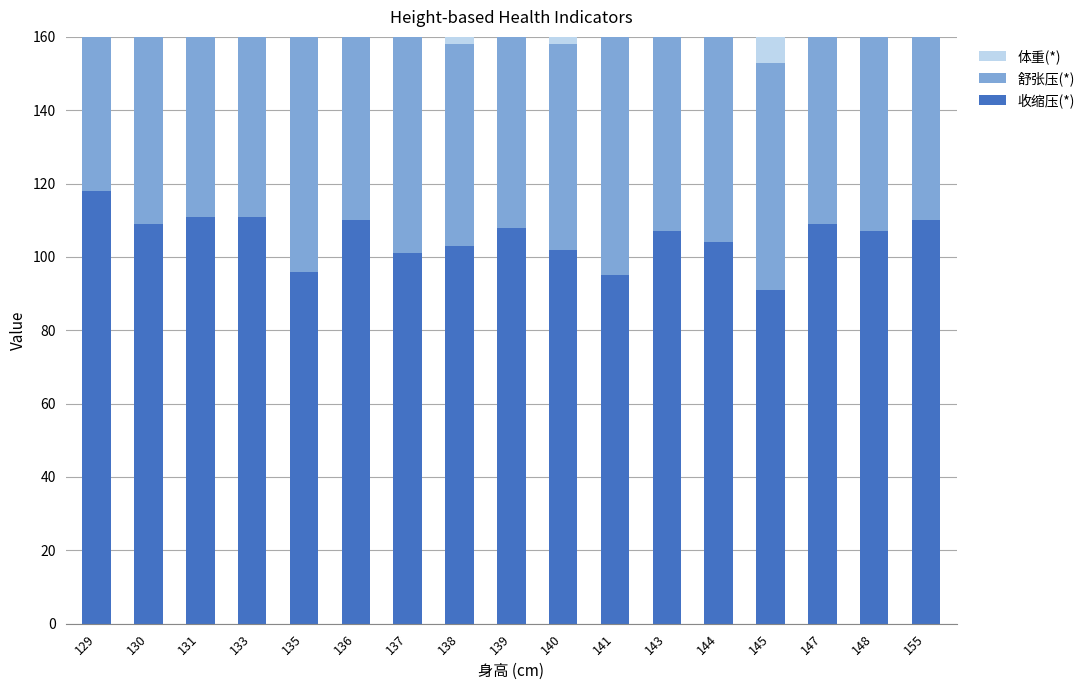

How many values in the 收缩压(*) series exceed 107?

8